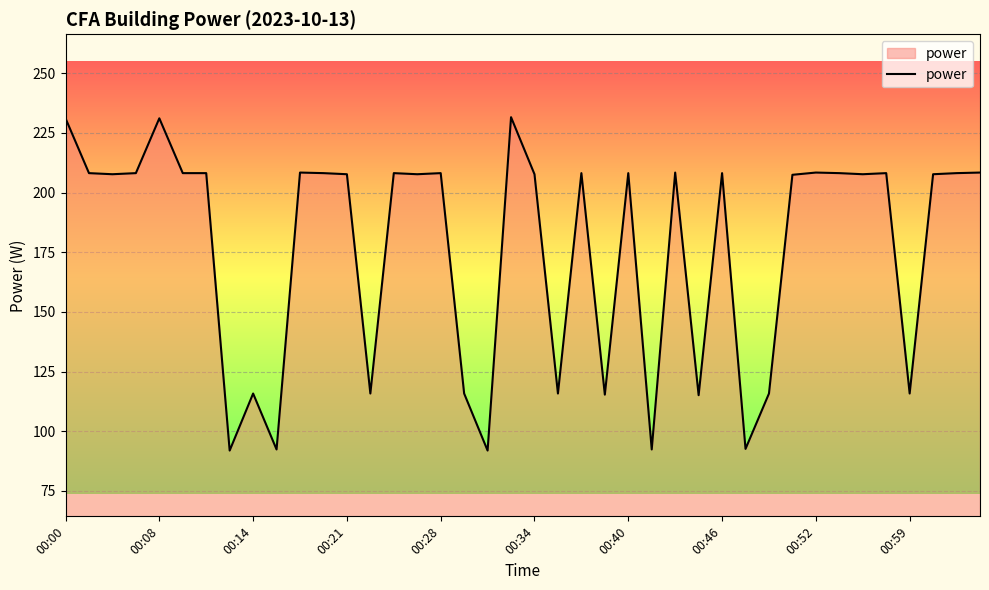

What is the greatest value displayed?

231.6